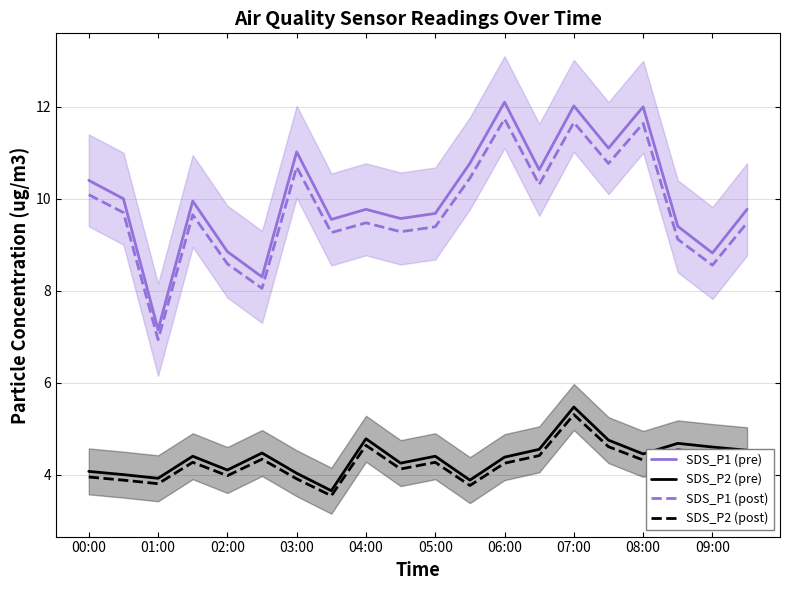

How many lines are shown in the chart?

4